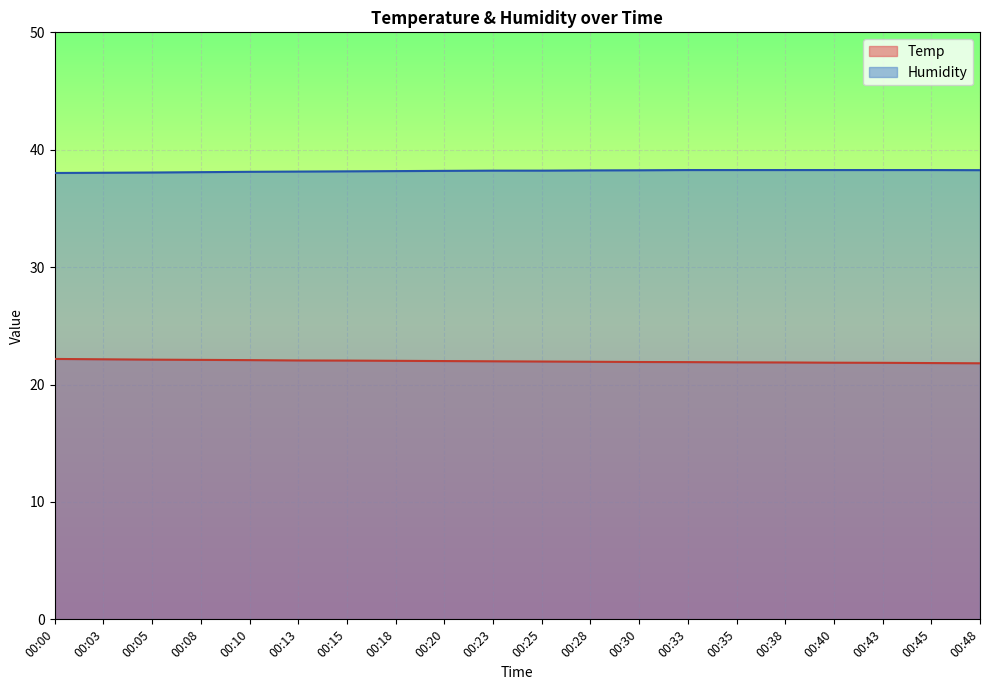

Does the chart display data point markers on the line(s)?

No